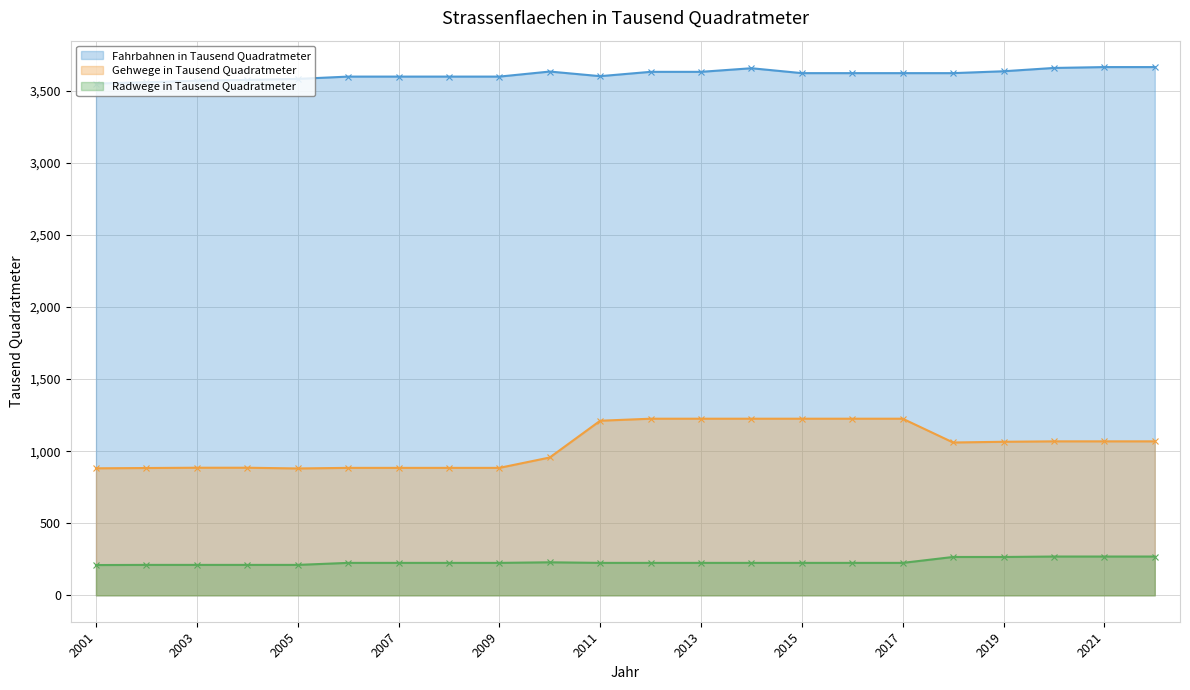

How many data points in Gehwege in Tausend Quadratmeter are above 1065?

10